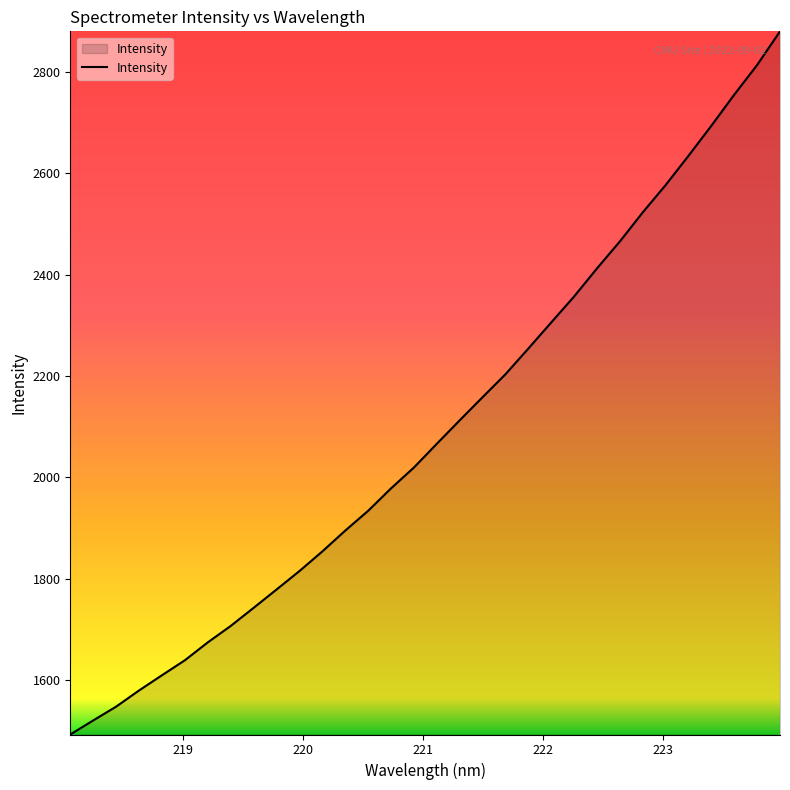

Reading left to right, list all the values displayed in this chart.

1492.1	1519.9	1547.1	1579.1	1609.1	1638.7	1674.0	1706.5	1742.2	1778.4	1814.8	1853.6	1894.7	1933.8	1978.1	2019.3	2066.2	2112.5	2158.2	2203.5	2254.3	2305.8	2357.1	2412.5	2465.8	2523.2	2577.1	2635.0	2694.2	2755.6	2814.1	2880.5